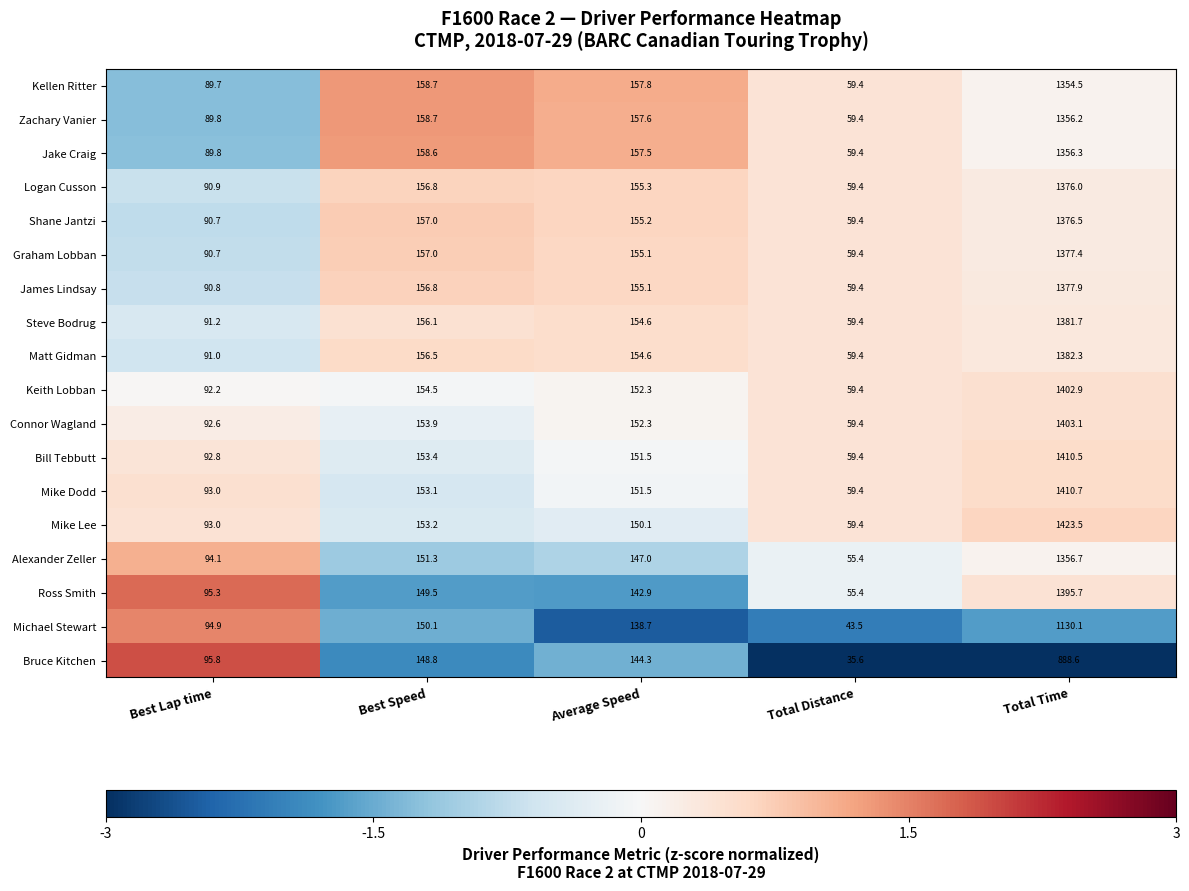

At which label does Mike Lee first exceed 150?

Best Speed